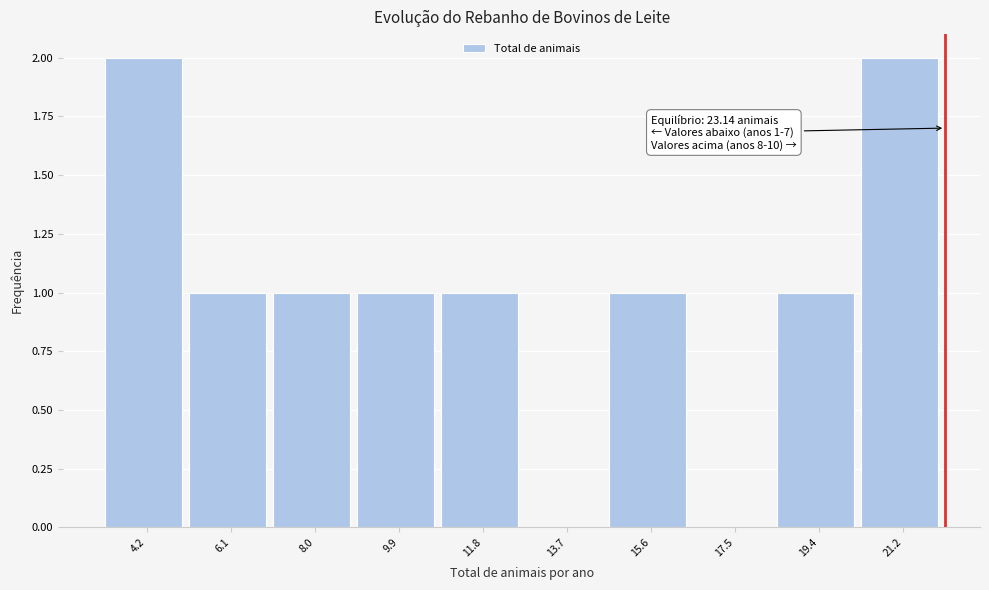

Reading left to right, list all the values displayed in this chart.

4.2=2	6.1=1	8.0=1	9.9=1	11.8=1	13.7=0	15.6=1	17.5=0	19.4=1	21.2=2